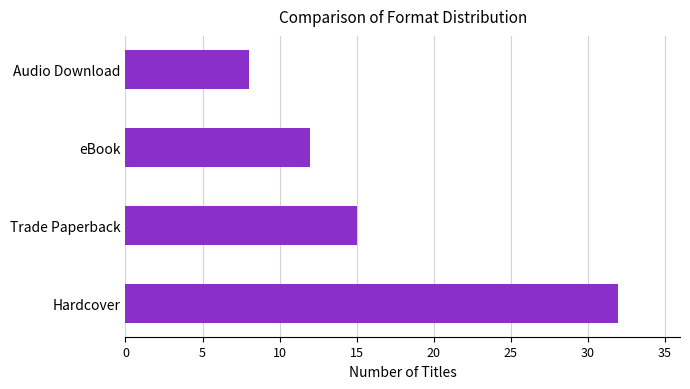

Rank the categories by value from lowest to highest.

Audio Download, eBook, Trade Paperback, Hardcover